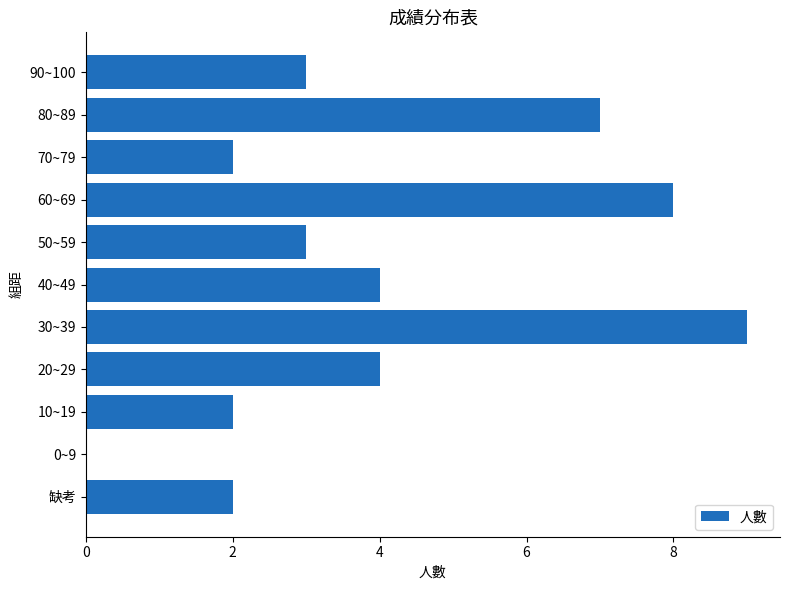

Are the bars grouped side by side (vs. stacked)?

No